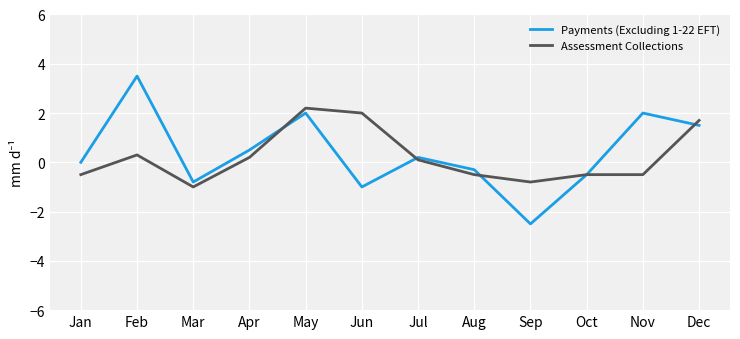

List the series in order of their peak value, lowest first.

Assessment Collections, Payments (Excluding 1-22 EFT)